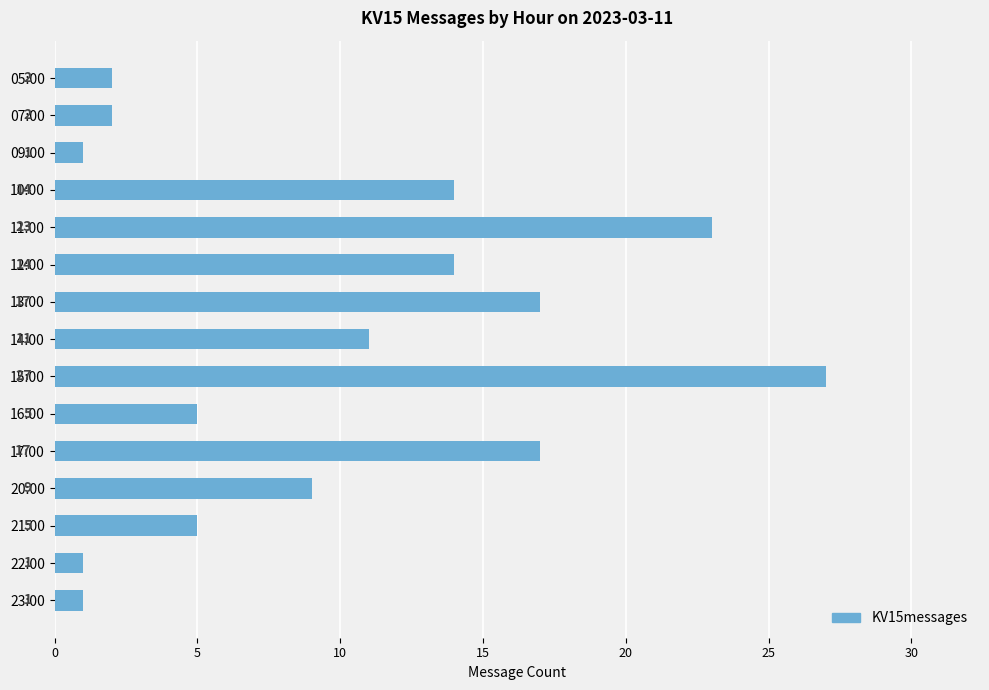

What is the sum of all values?

149